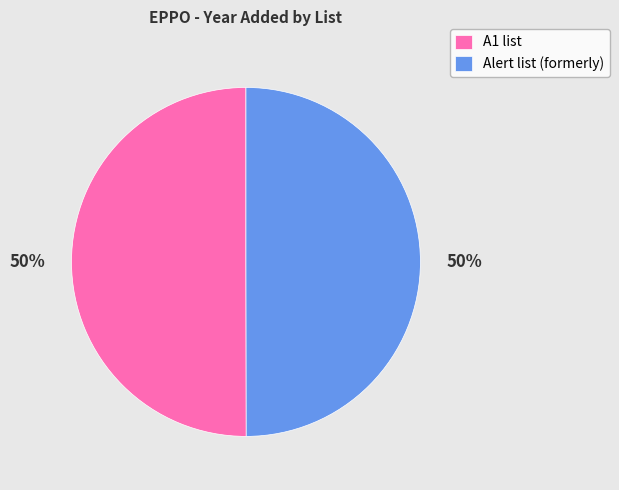

Count the number of slices in the pie.

2